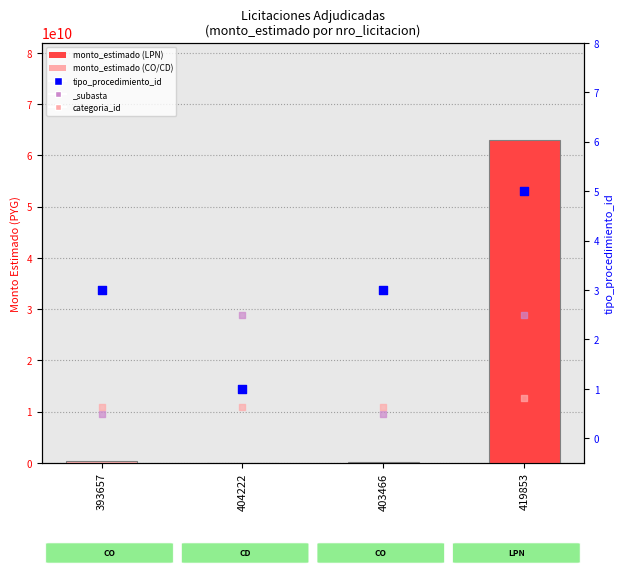

Which series contains the highest Y value?

monto_estimado